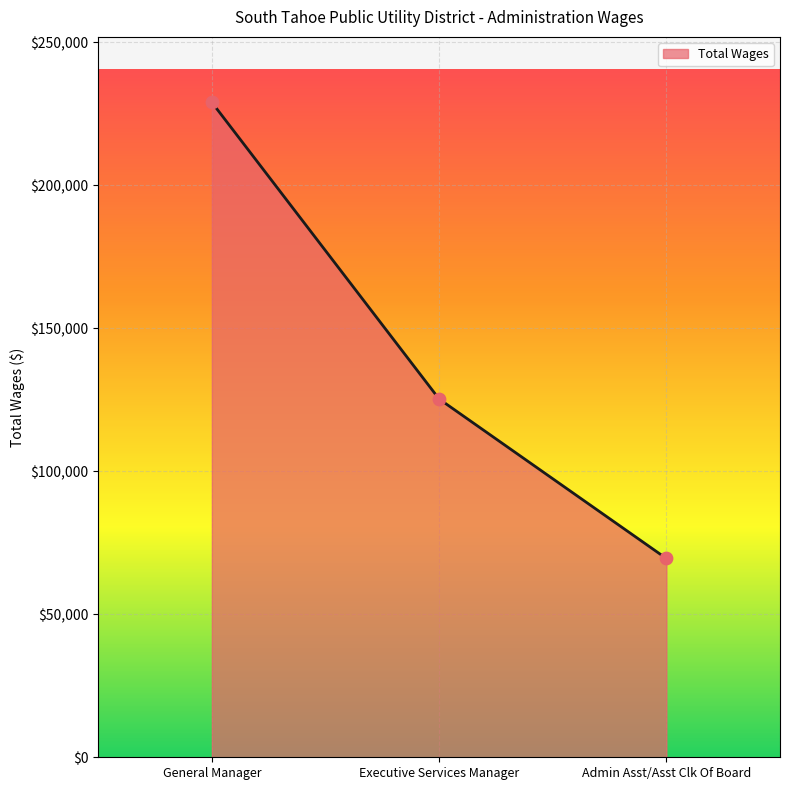

Which has a higher value, General Manager or Executive Services Manager?

General Manager